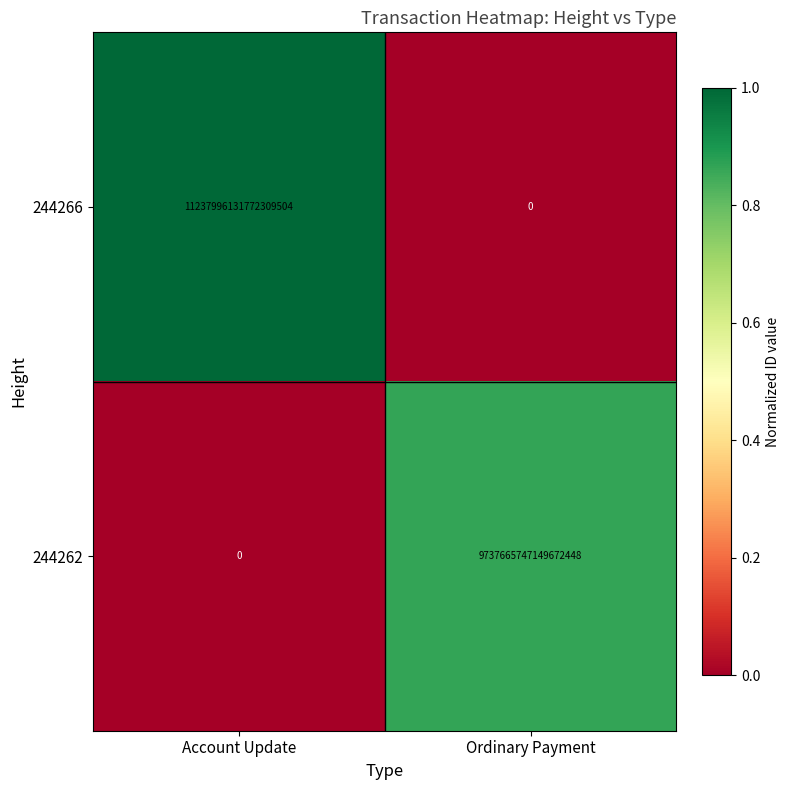

Rank the series by their average value, from highest to lowest.

244266, 244262